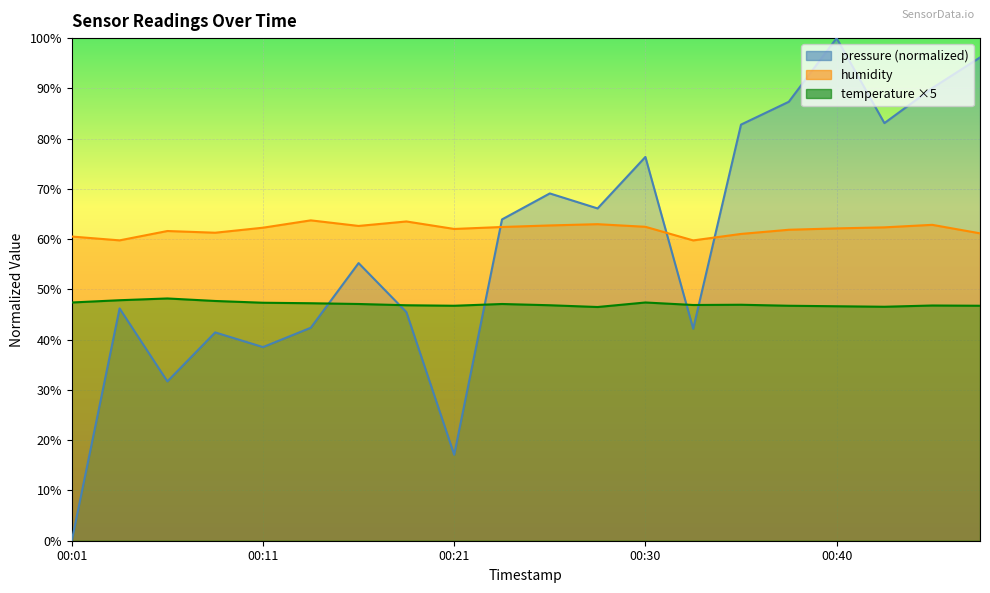

Reading left to right, extract all data points from this chart.

pressure: 00:01=0.0	00:03=46.2	00:06=31.7	00:08=41.4	00:11=38.5	00:13=42.4	00:16=55.2	00:18=45.5	00:21=17.1	00:23=63.9	00:26=69.1	00:28=66.1	00:30=76.4	00:33=42.2	00:35=82.8	00:38=87.3	00:40=100.0	00:43=83.1	00:45=90.1	00:47=96.2
humidity: 00:01=60.5	00:03=59.8	00:06=61.6	00:08=61.3	00:11=62.3	00:13=63.7	00:16=62.6	00:18=63.5	00:21=62.0	00:23=62.4	00:26=62.7	00:28=63.0	00:30=62.5	00:33=59.8	00:35=61.0	00:38=61.9	00:40=62.1	00:43=62.4	00:45=62.9	00:47=61.2
temperature: 00:01=47.4	00:03=47.9	00:06=48.2	00:08=47.7	00:11=47.4	00:13=47.2	00:16=47.1	00:18=46.8	00:21=46.8	00:23=47.1	00:26=46.8	00:28=46.5	00:30=47.4	00:33=46.9	00:35=47.0	00:38=46.8	00:40=46.6	00:43=46.6	00:45=46.8	00:47=46.8